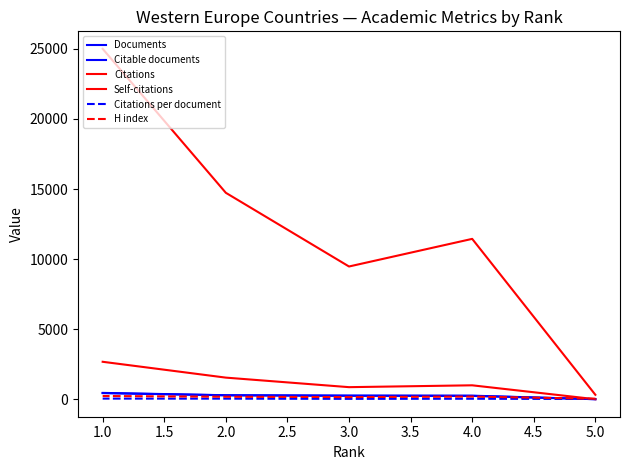

What is the maximum value for Self-citations?

2680.0